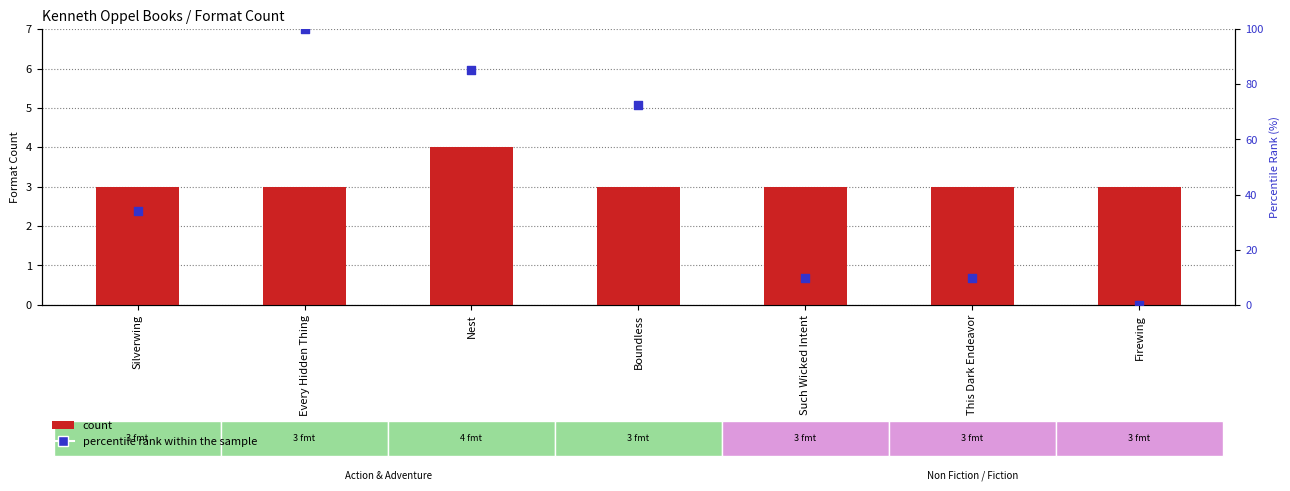

Is the value of percentile rank within the sample at Every Hidden Thing greater than the value of count at Firewing?

Yes